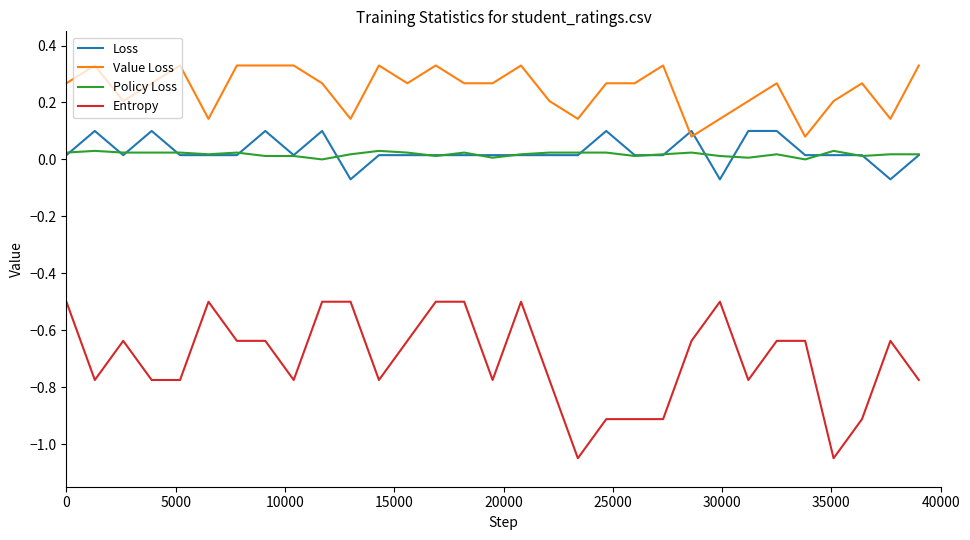

Which series has the largest range (max minus min)?

Entropy